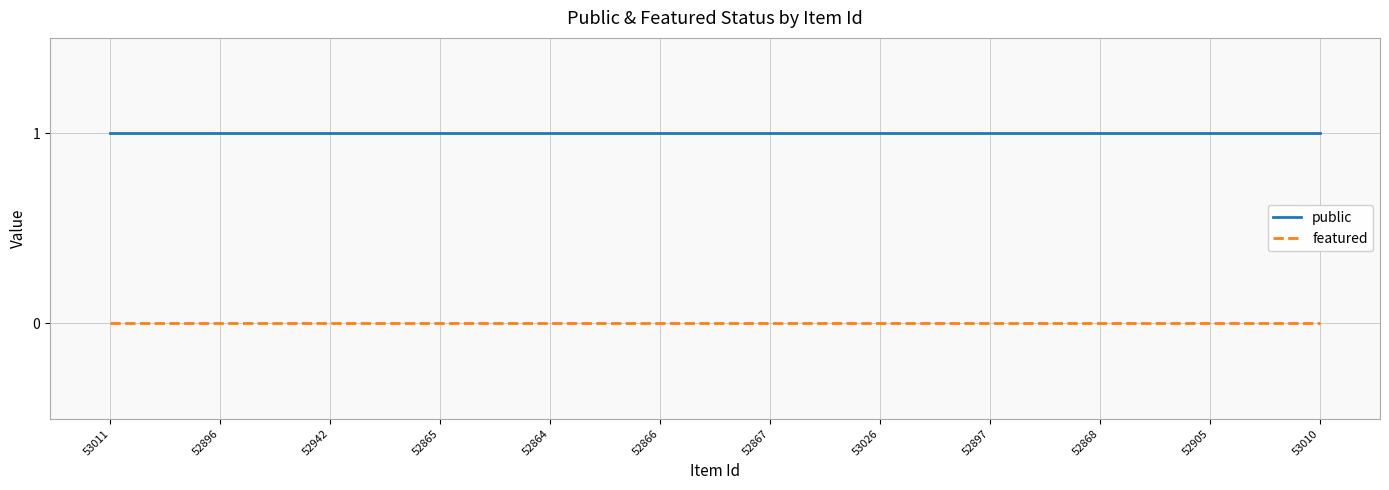

True or false: featured and public cross at least once.

False